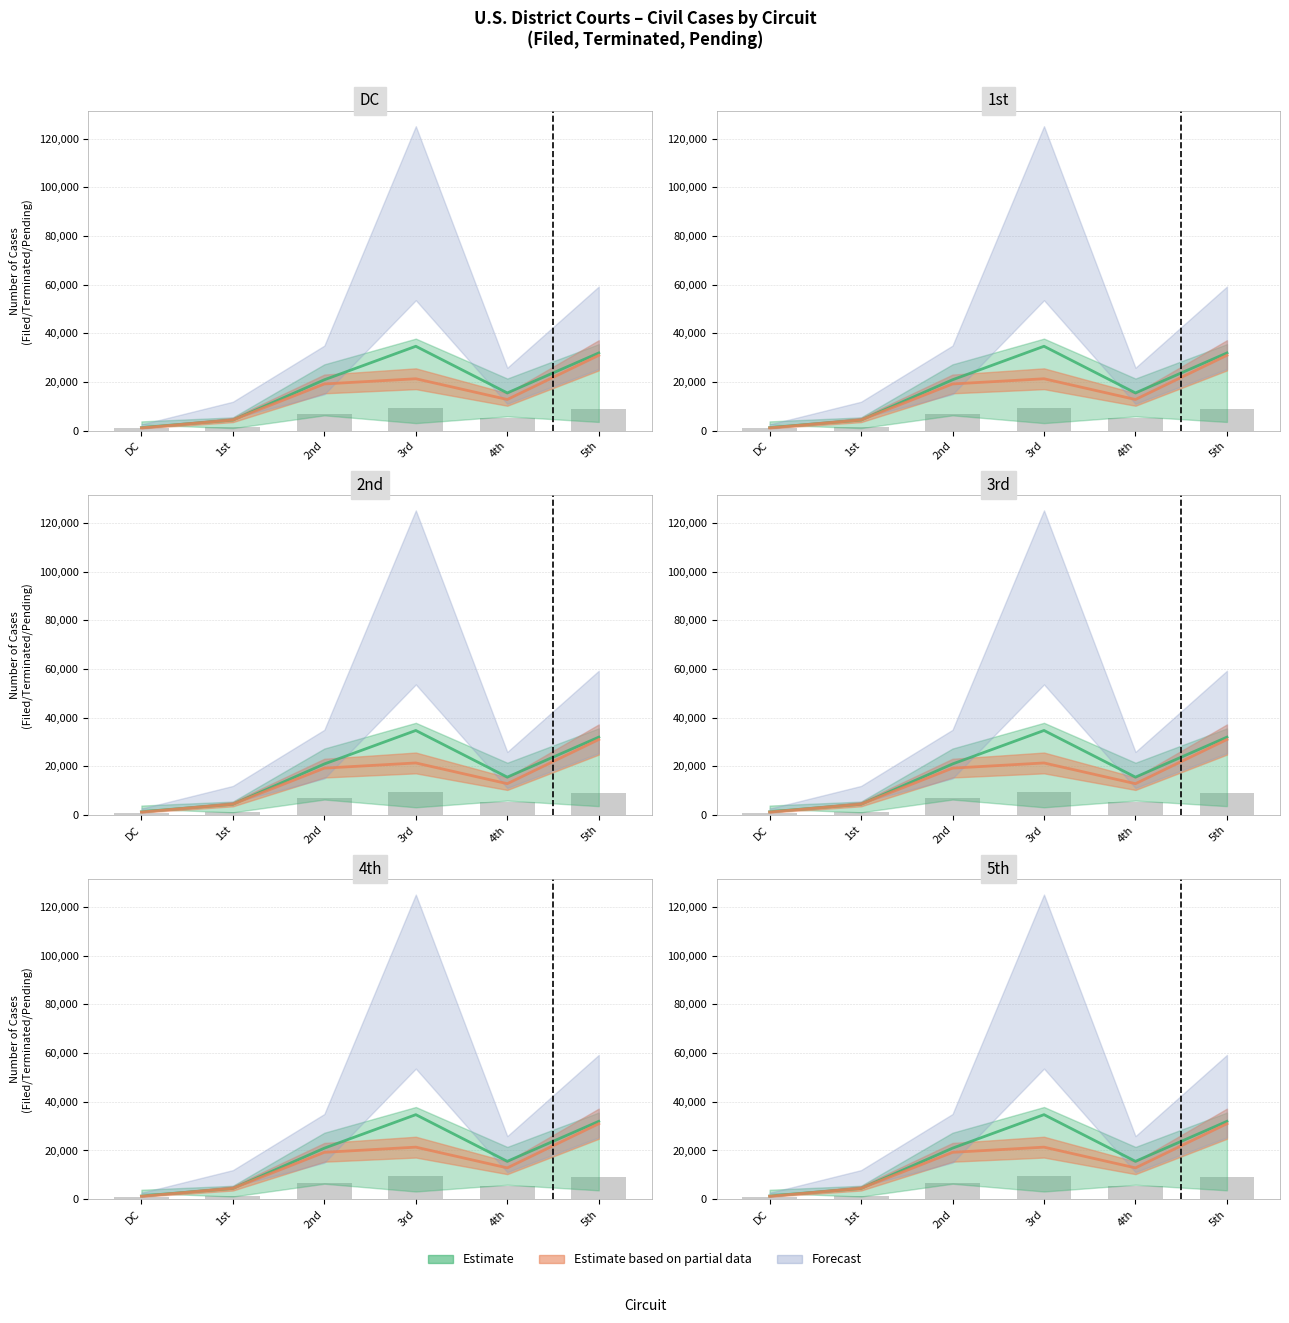

What is the sum of the Private Terminated values at 2nd and 3rd?

40607.0